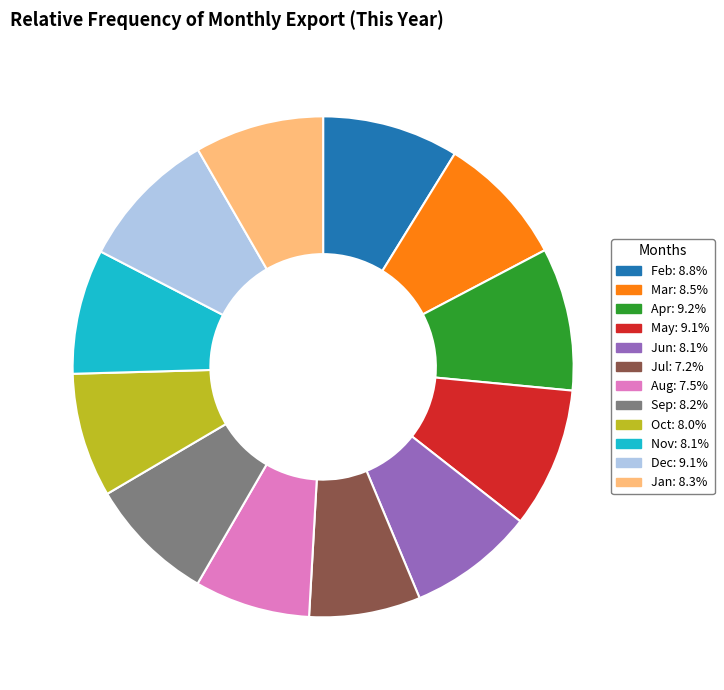

The Apr slice represents 1% of the pie. True or false?

False